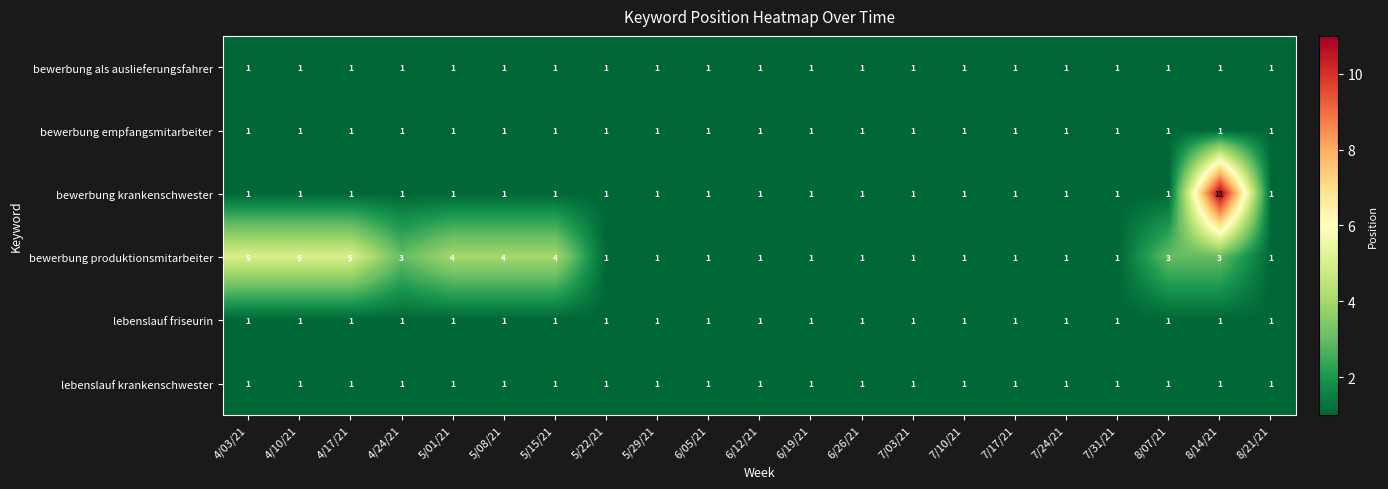

What is the total value across all series at 8/14/21?

18